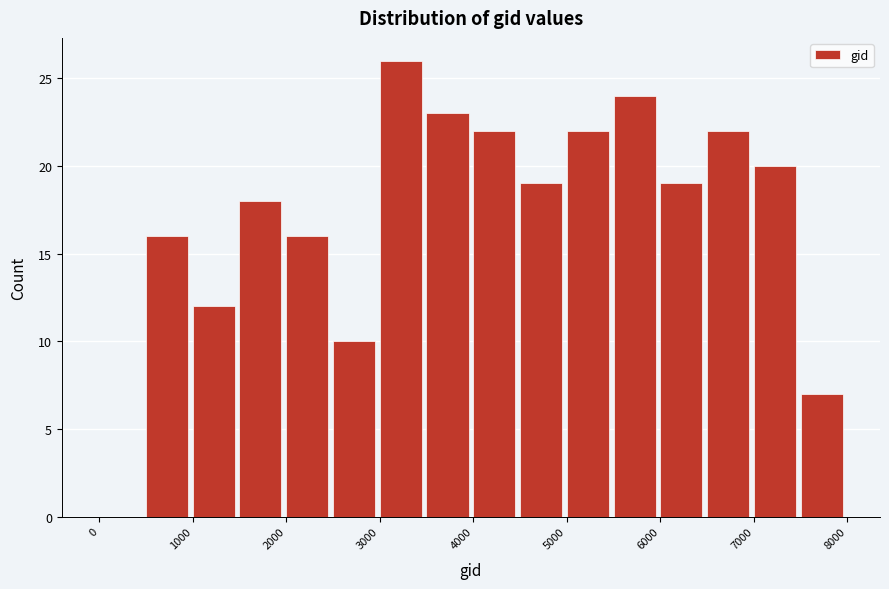

Reading left to right, list every bar in this chart as the range it spans on the x-axis followed by its height. The values are not printed on the chart, so give them approximately, as read against the axis.

0 to 500: 0
500 to 1000: 16
1000 to 1500: 12
1500 to 2000: 18
2000 to 2500: 16
2500 to 3000: 10
3000 to 3500: 26
3500 to 4000: 23
4000 to 4500: 22
4500 to 5000: 19
5000 to 5500: 22
5500 to 6000: 24
6000 to 6500: 19
6500 to 7000: 22
7000 to 7500: 20
7500 to 8000: 7